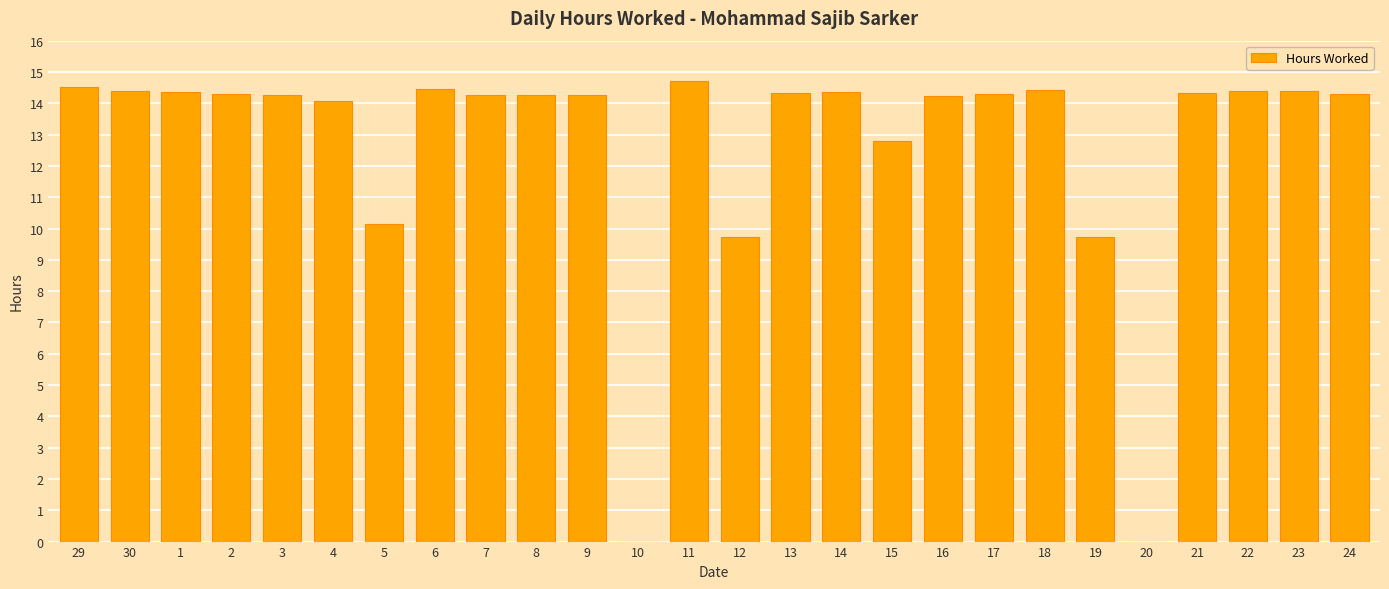

The value at 3 is 14.3. True or false?

True